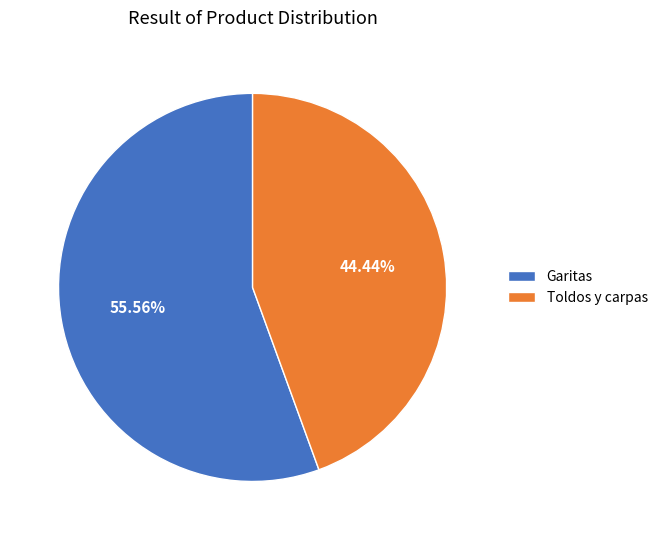

True or false: Toldos y carpas accounts for 44% of the total.

True